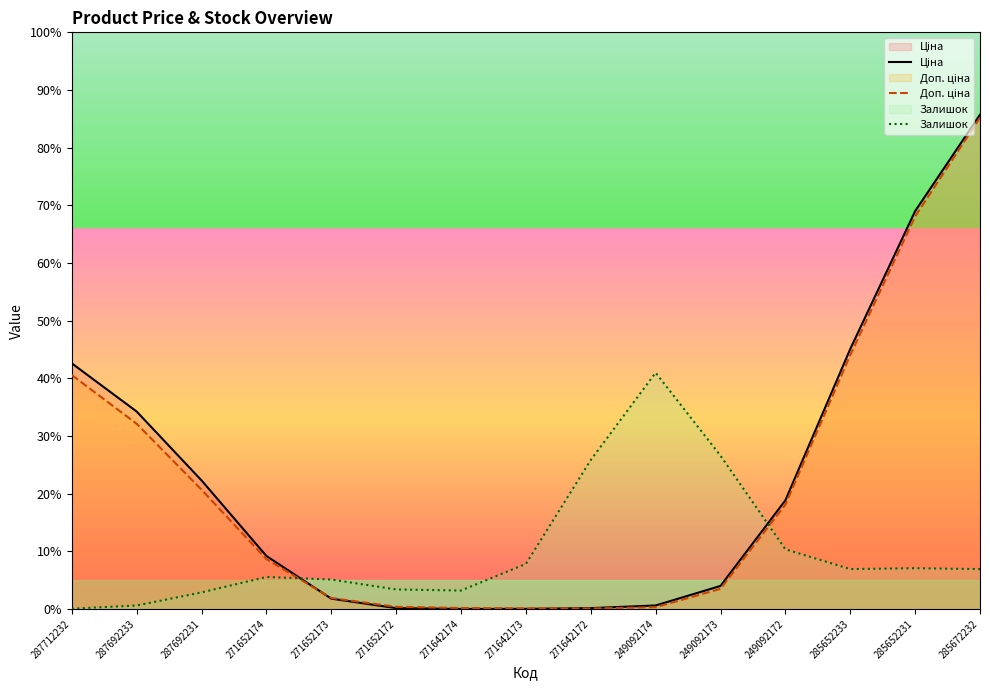

Which category has the lowest value across all series?

271642174